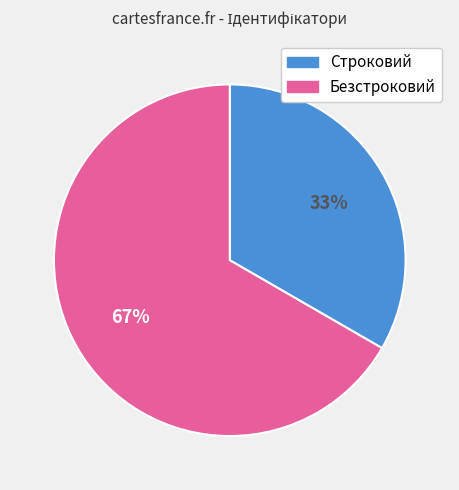

Which slice is the smallest?

Строковий